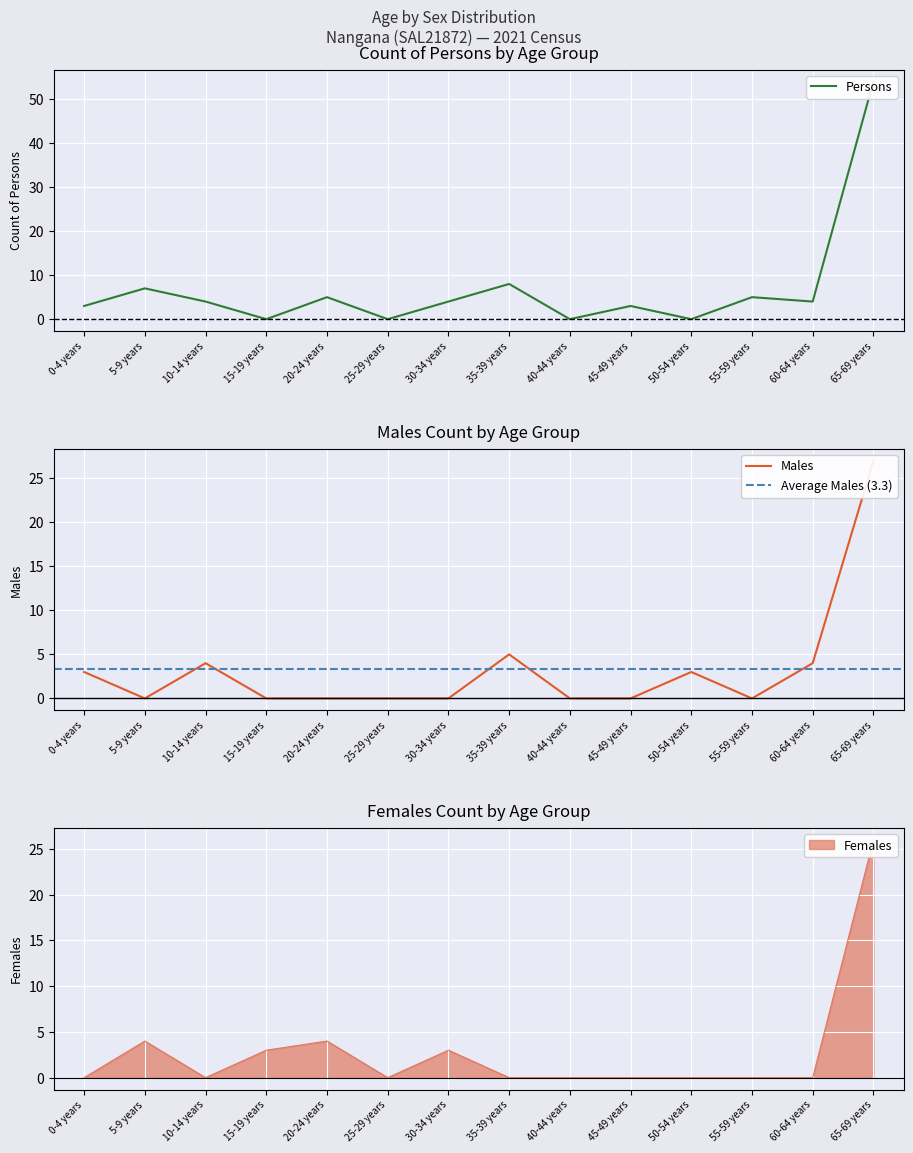

What is the label of the 11th point from the left?

50-54 years